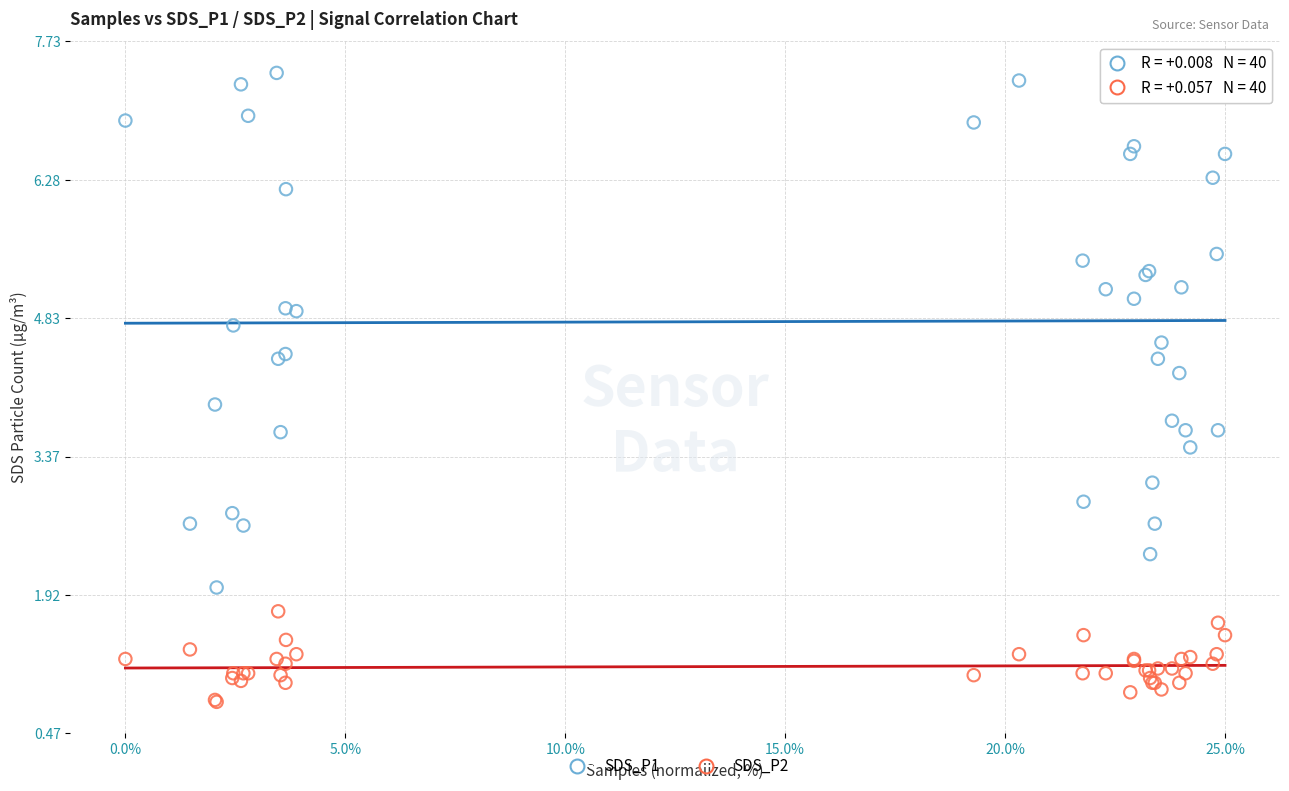

Which series reaches the minimum Y coordinate?

SDS_P2